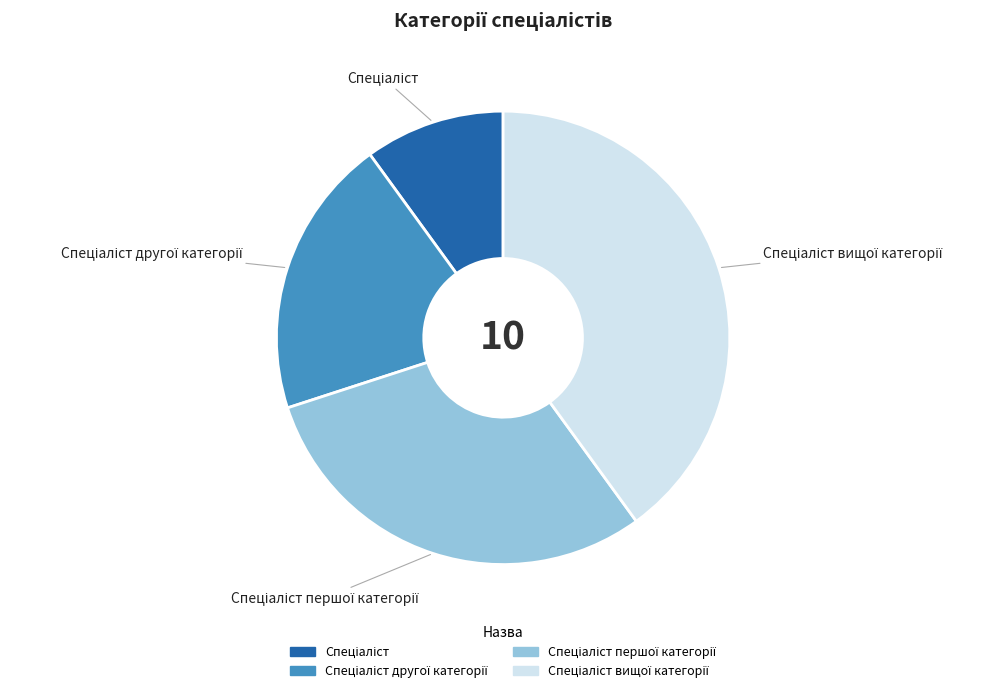

Count the number of slices in the pie.

4